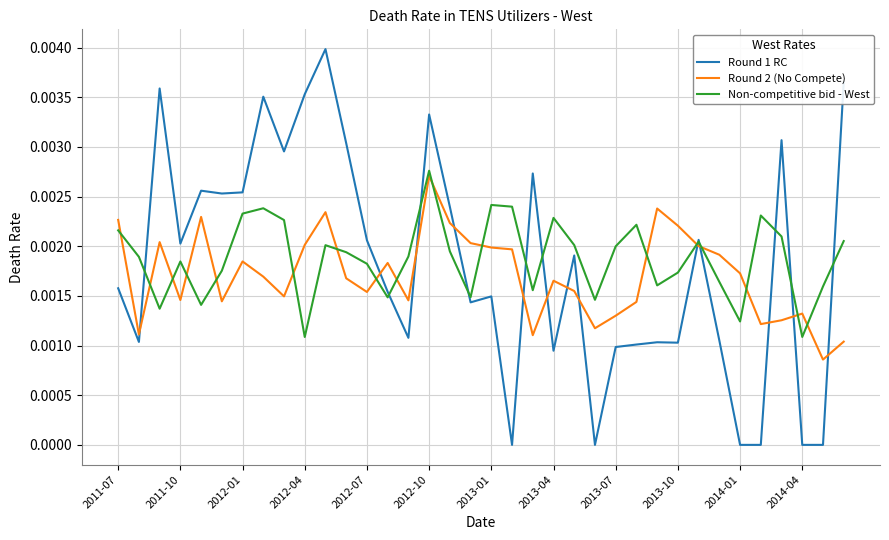

After their last crossing, which series has the higher values: Round 2 (No Compete) or Round 1 RC?

Round 1 RC